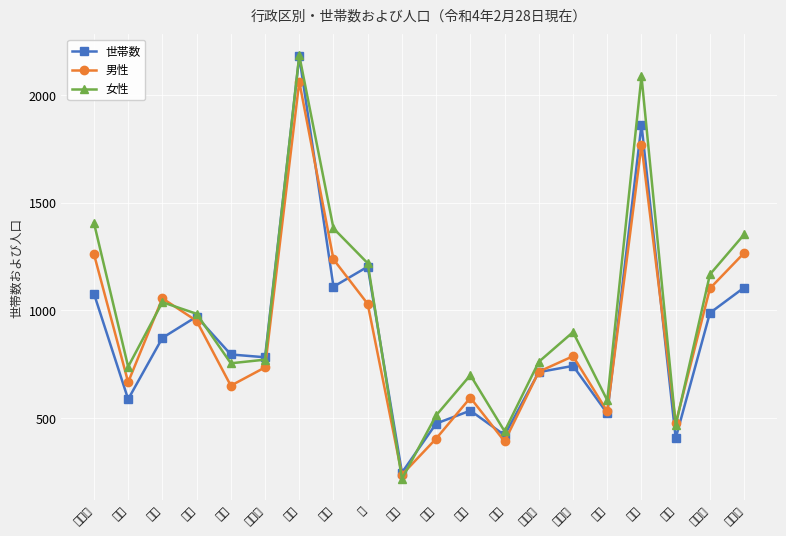

Rank the series at 針摺東 from lowest to highest value.

世帯数, 男性, 女性